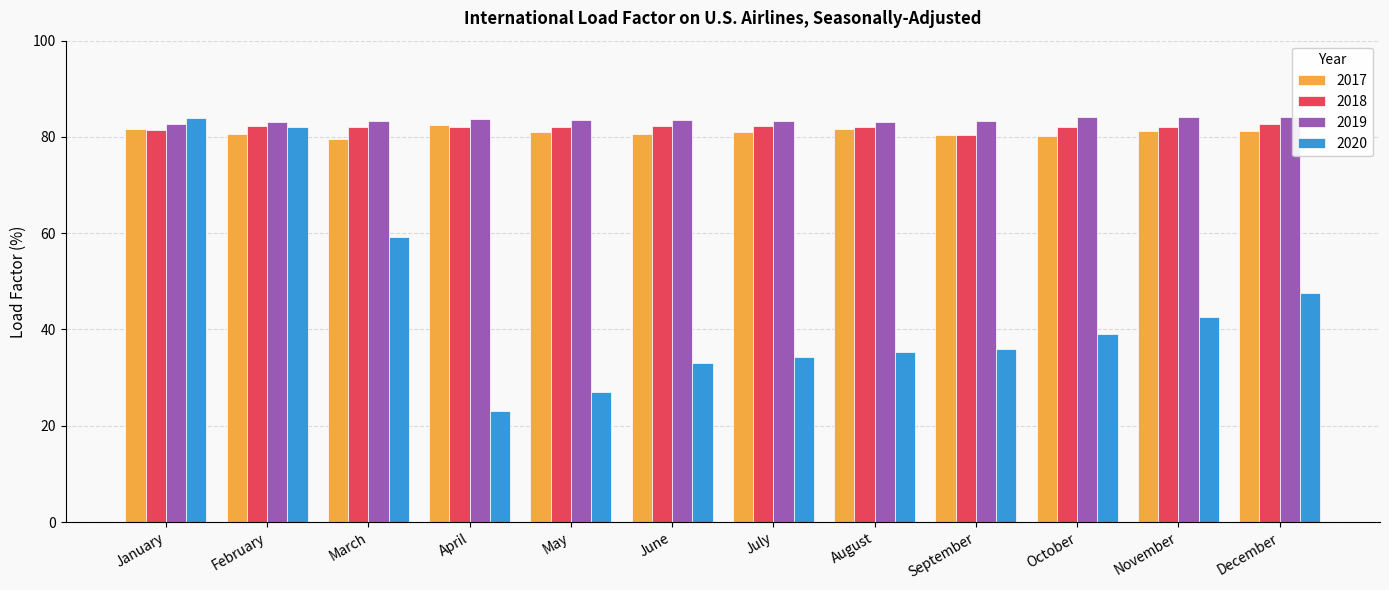

Count the number of data series in this chart.

4